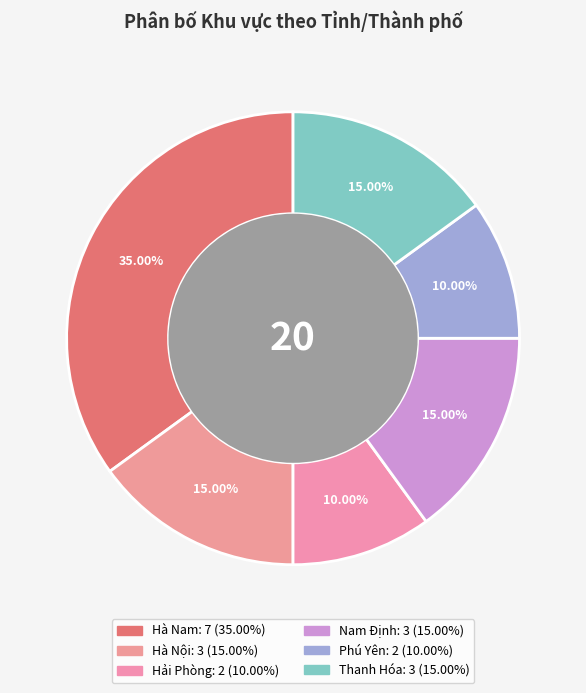

What portion of the pie excludes Phú Yên?

90.0%